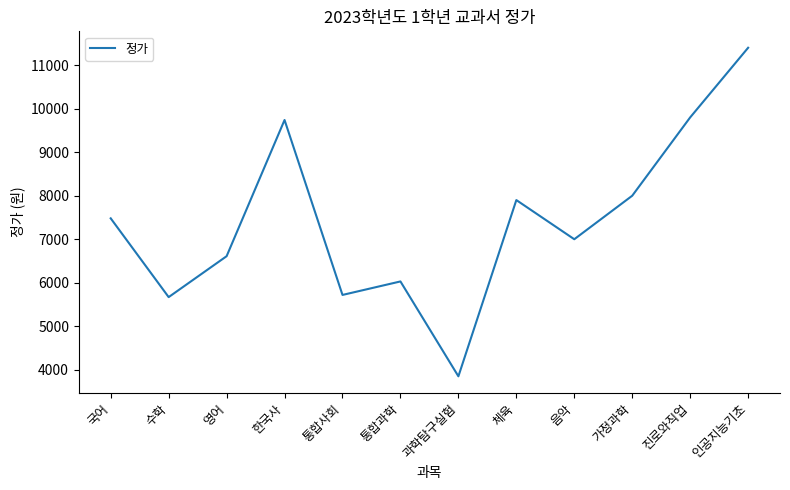

The value at 통합사회 is 9889. True or false?

False